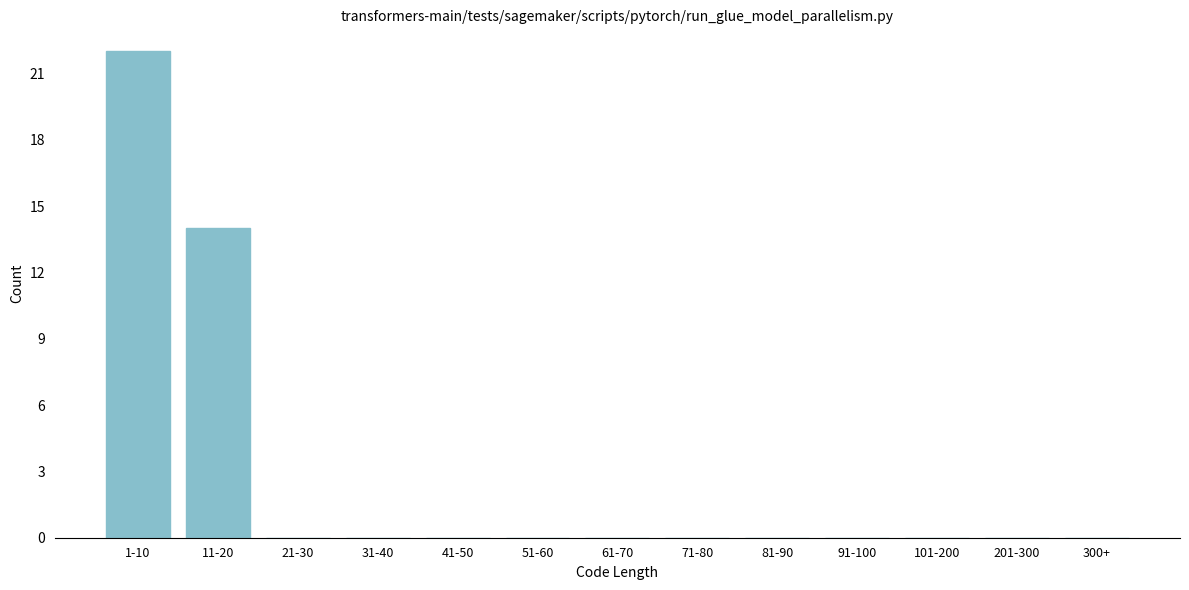

Reading right to left, transcribe all the data shown in this chart.

300+=0	201-300=0	101-200=0	91-100=0	81-90=0	71-80=0	61-70=0	51-60=0	41-50=0	31-40=0	21-30=0	11-20=14	1-10=22